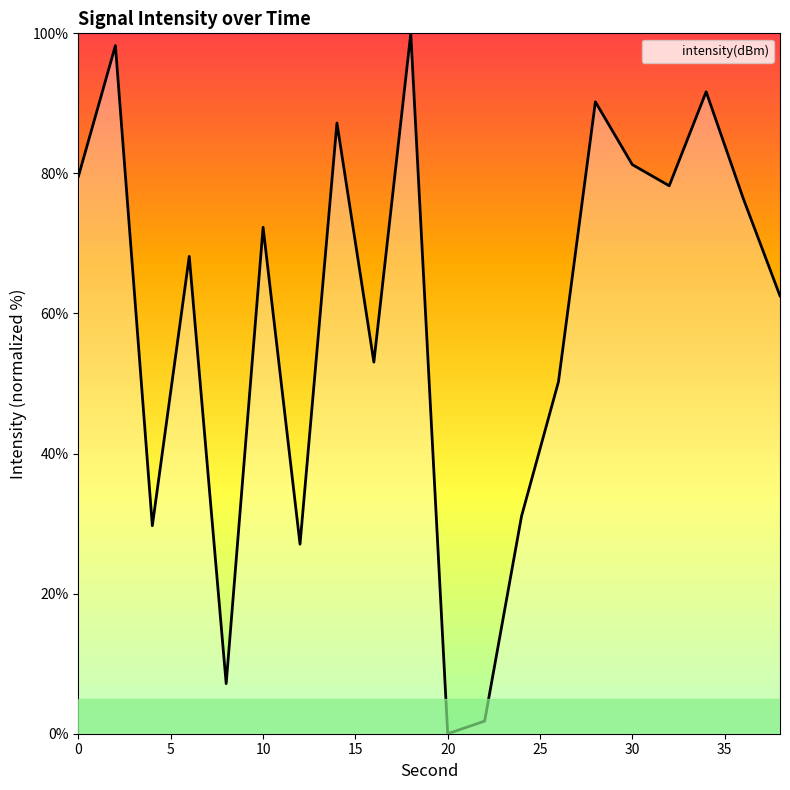

What is the difference between the maximum and minimum values?

100.0